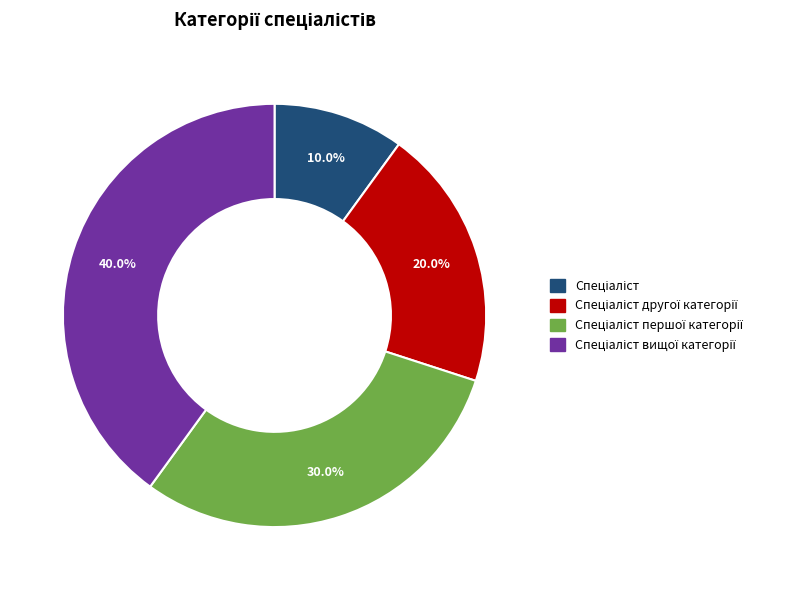

Is there any slice that represents more than half of the pie?

No